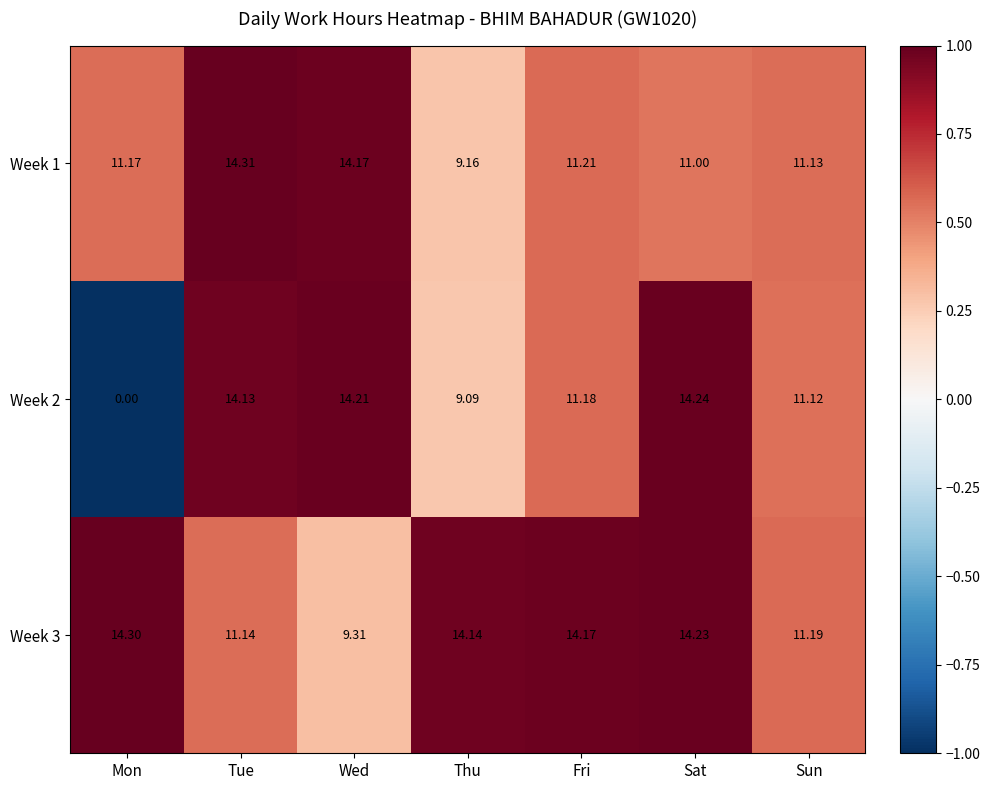

Which category has the highest value across all series?

Tue